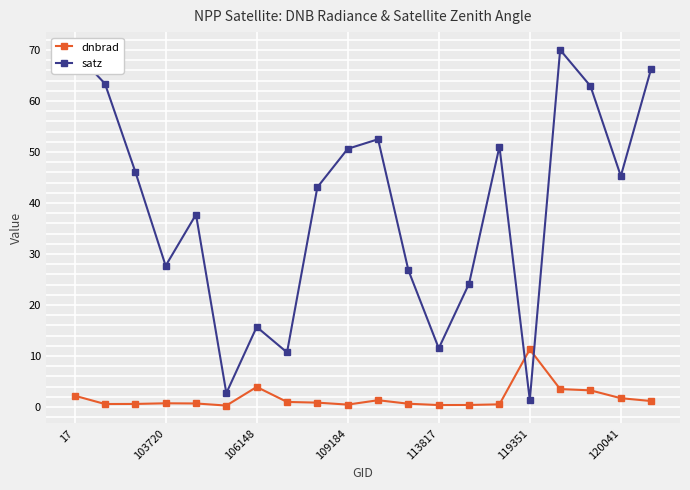

Is this an area chart (filled region under the line)?

No